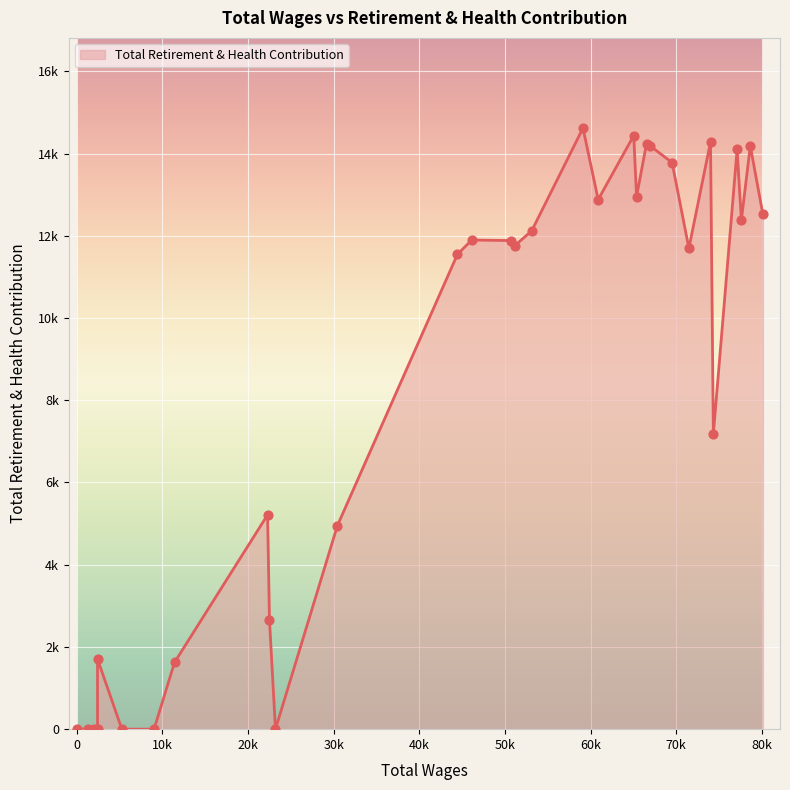

Which has a higher value, 10 or 25?

10